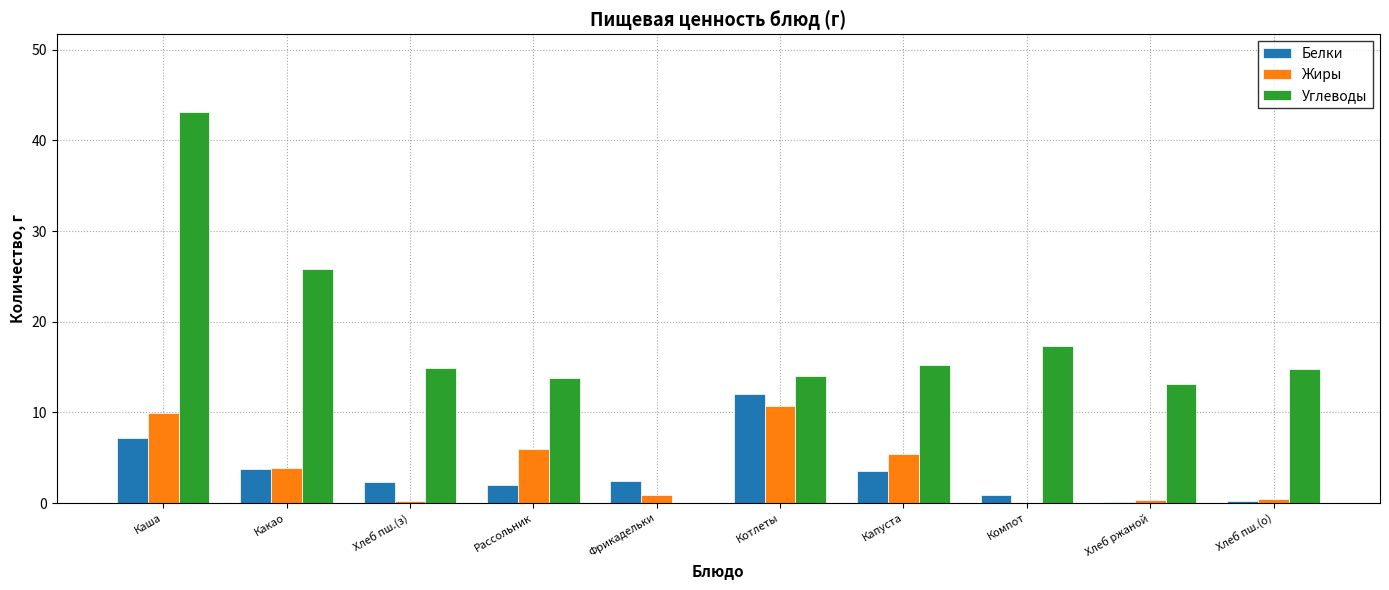

Which category has the highest value in the Углеводы series?

Каша